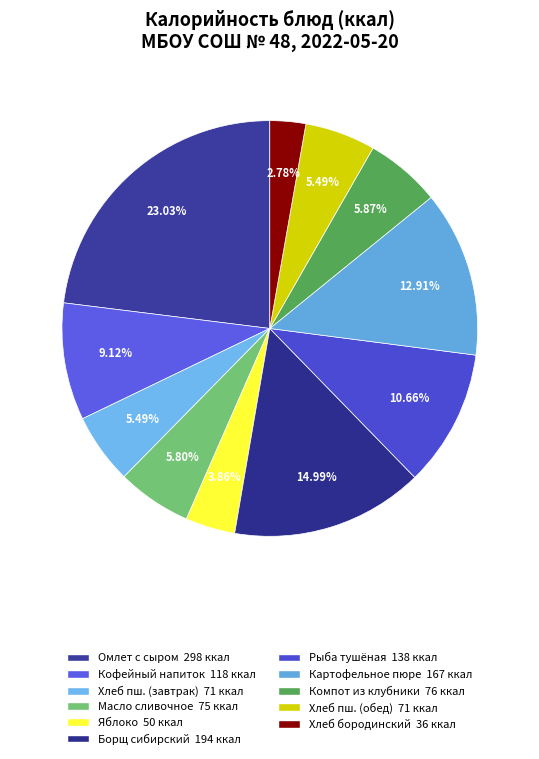

How many segments does this pie chart have?

11